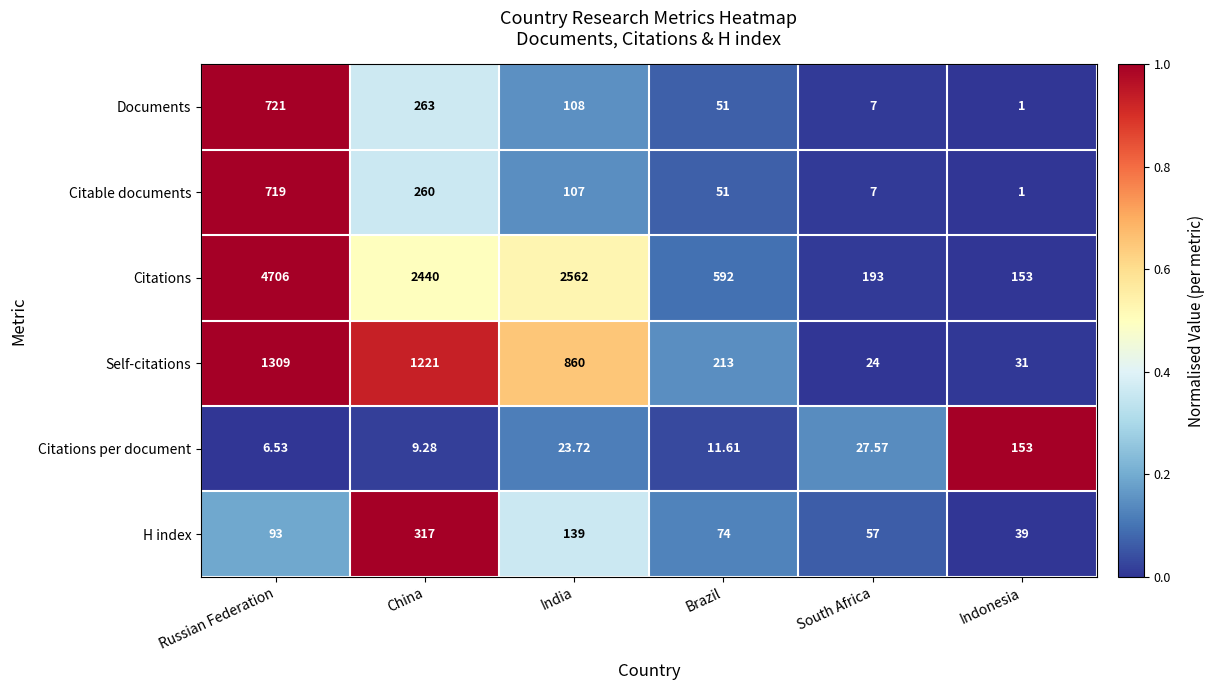

Which series changed the most between India and Brazil?

Citations